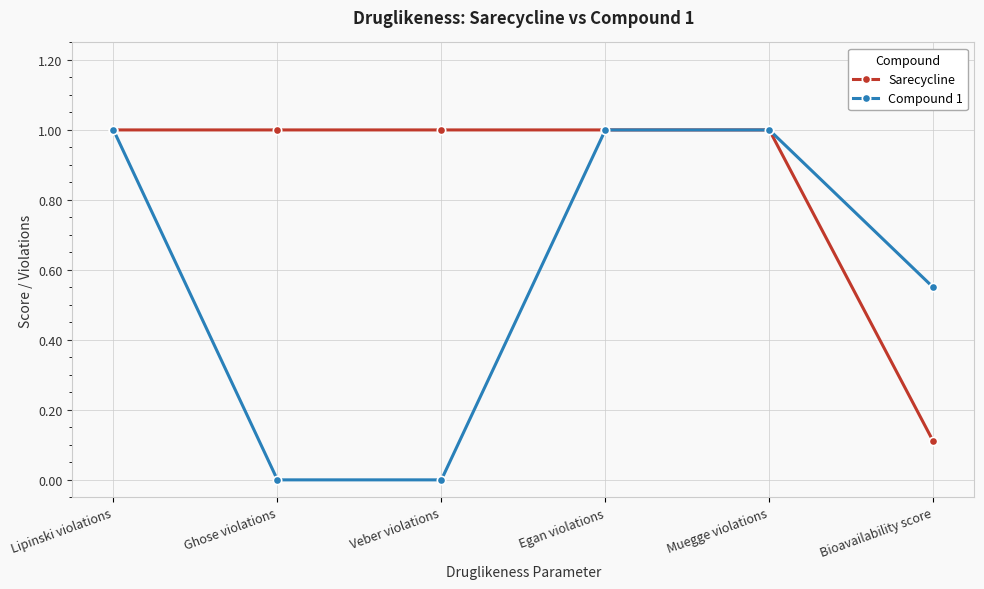

What is the label of the 2nd point from the right?

Muegge violations